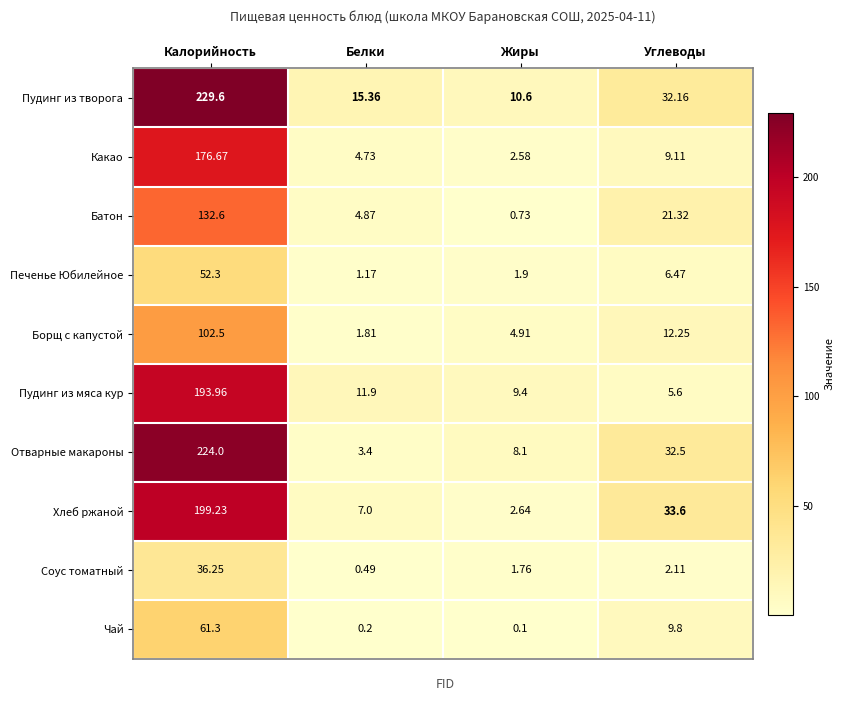

Rank the categories by Какао value from highest to lowest.

Калорийность, Углеводы, Белки, Жиры